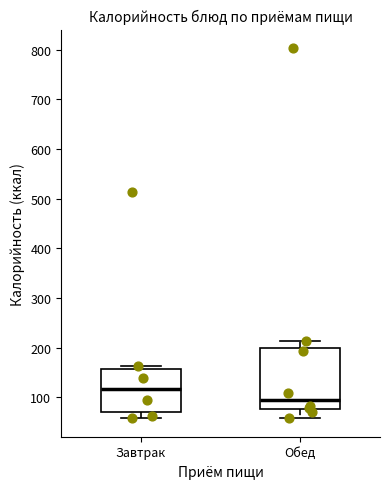

Reading left to right, transcribe this box plot: for each box, give where its median line is, the range the box spans, and where its two whiskers end, as read against the y-axis. The values are not printed on the chart, so give them approximately, as read against the axis.

Завтрак: median 120, box 70 to 160, whiskers 60 to 160 (just above the box's upper edge)
Обед: median 100, box 80 to 200, whiskers 60 to 210